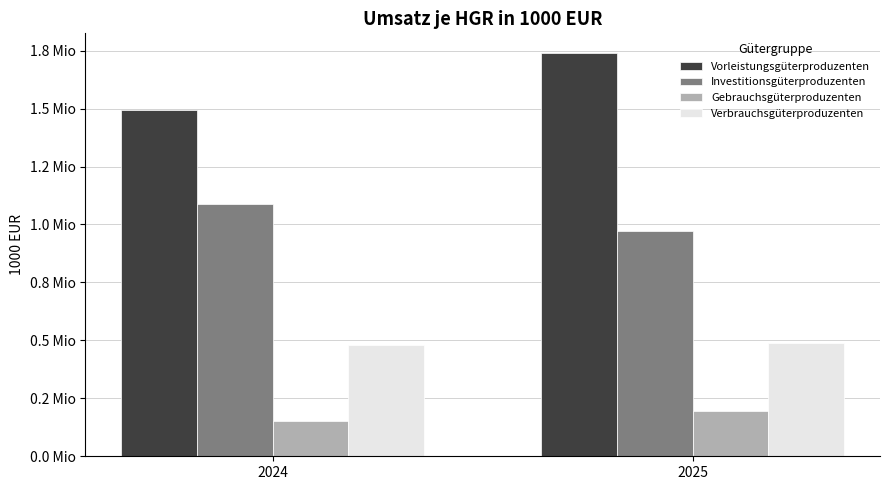

What are all the series names shown in the legend?

Vorleistungsgüterproduzenten, Investitionsgüterproduzenten, Gebrauchsgüterproduzenten, Verbrauchsgüterproduzenten